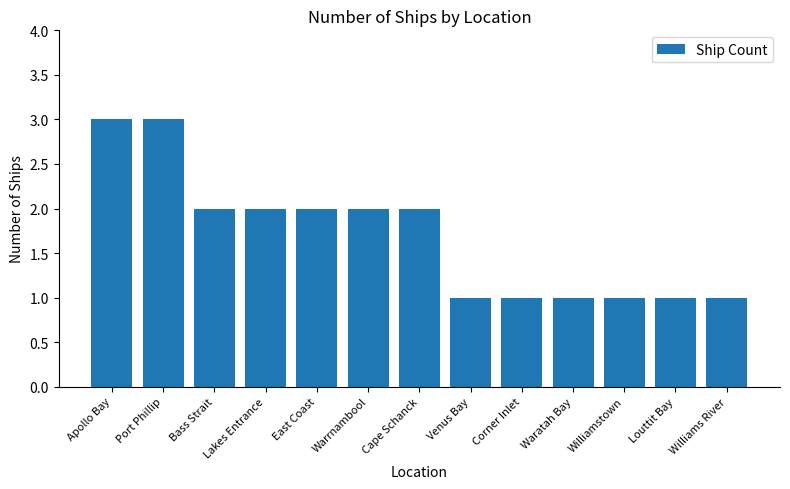

What is the maximum value shown in the chart?

3